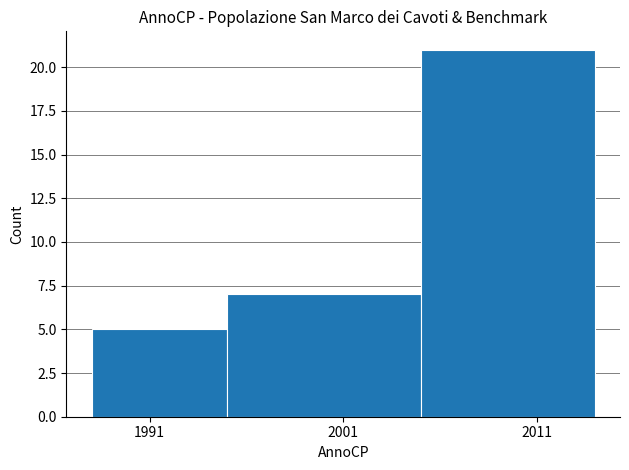

Reading left to right, list every bar in this chart as the range it spans on the x-axis followed by its height. The values are not printed on the chart, so give them approximately, as read against the axis.

1988 to 1995: 5
1995 to 2005: 7
2005 to 2014: 21